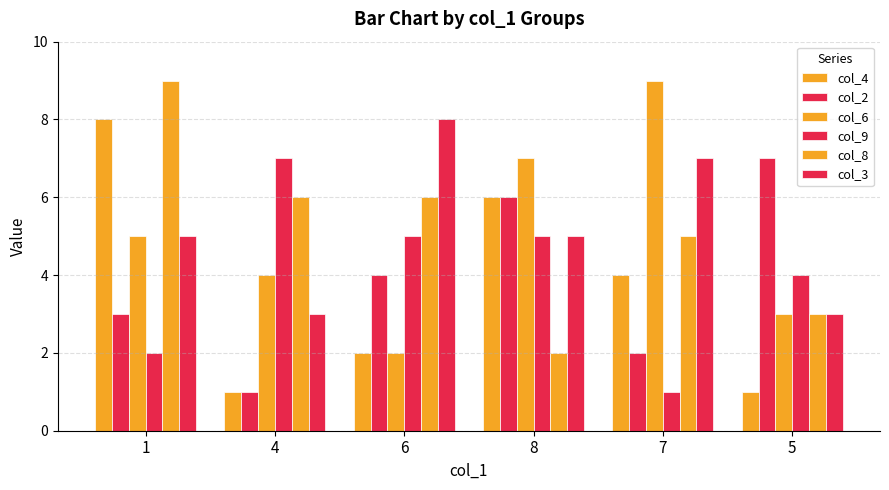

The value of col_2 at 5 is 7. True or false?

True